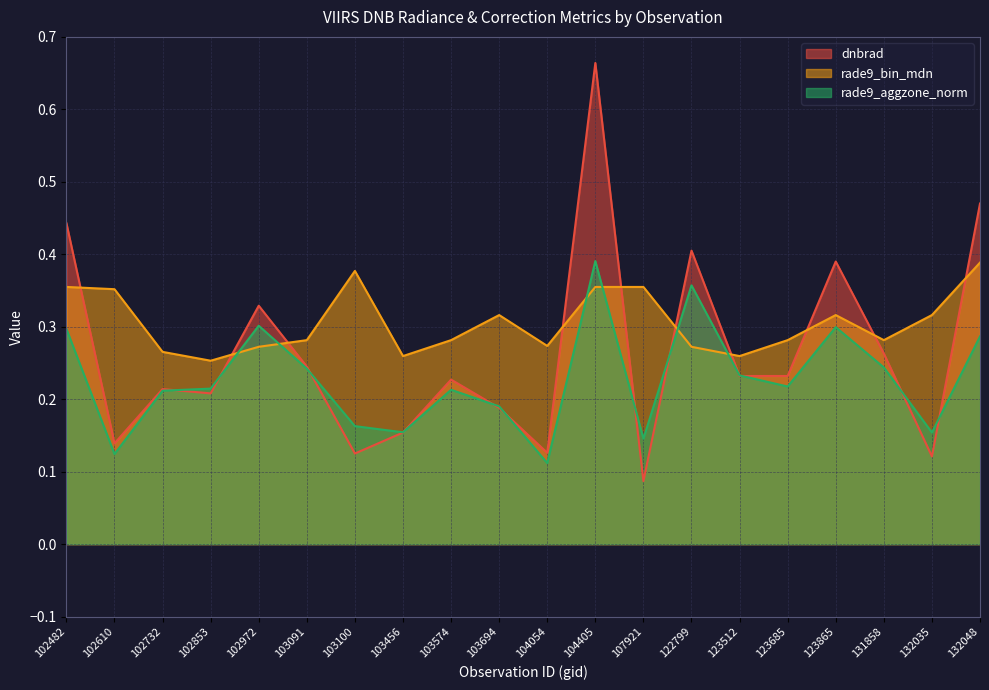

True or false: rade9_aggzone_norm and dnbrad cross at least once.

True